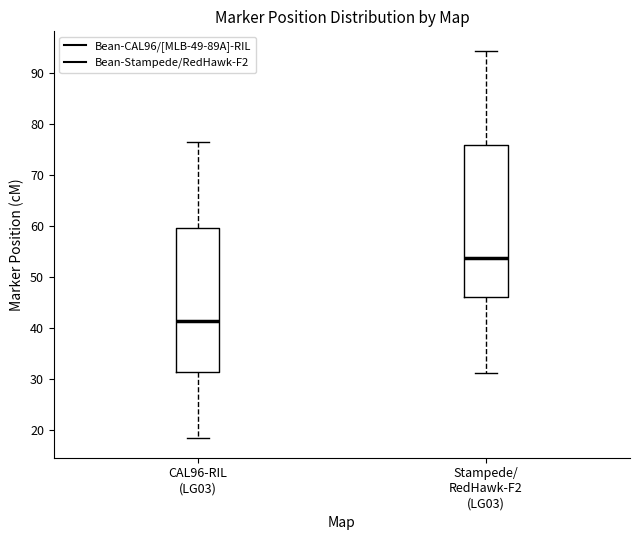

Which box's median line is the highest?

Stampede/ RedHawk-F2 (LG03)